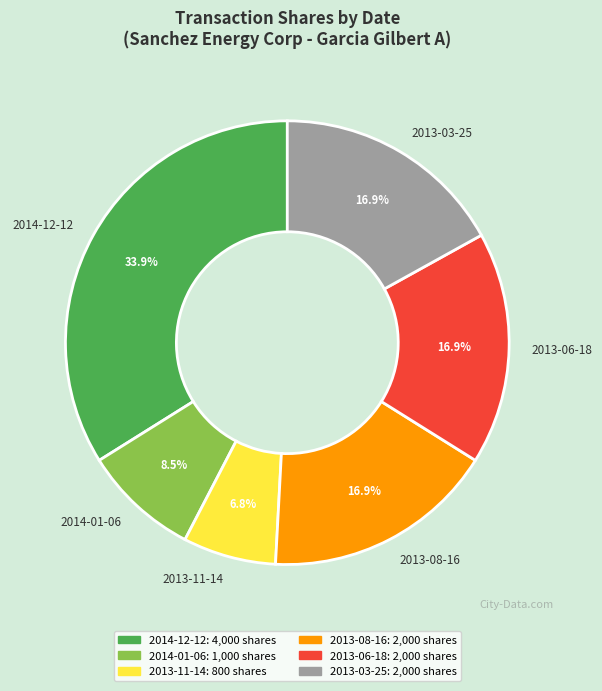

The 2013-11-14 slice represents 1% of the pie. True or false?

False